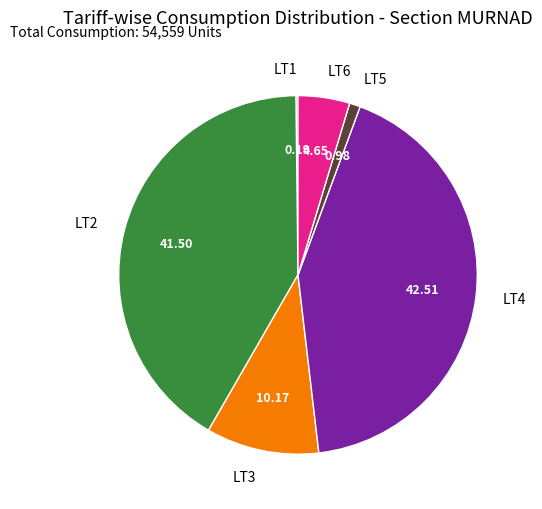

Do LT6 and LT5 together represent more than half of the pie?

No